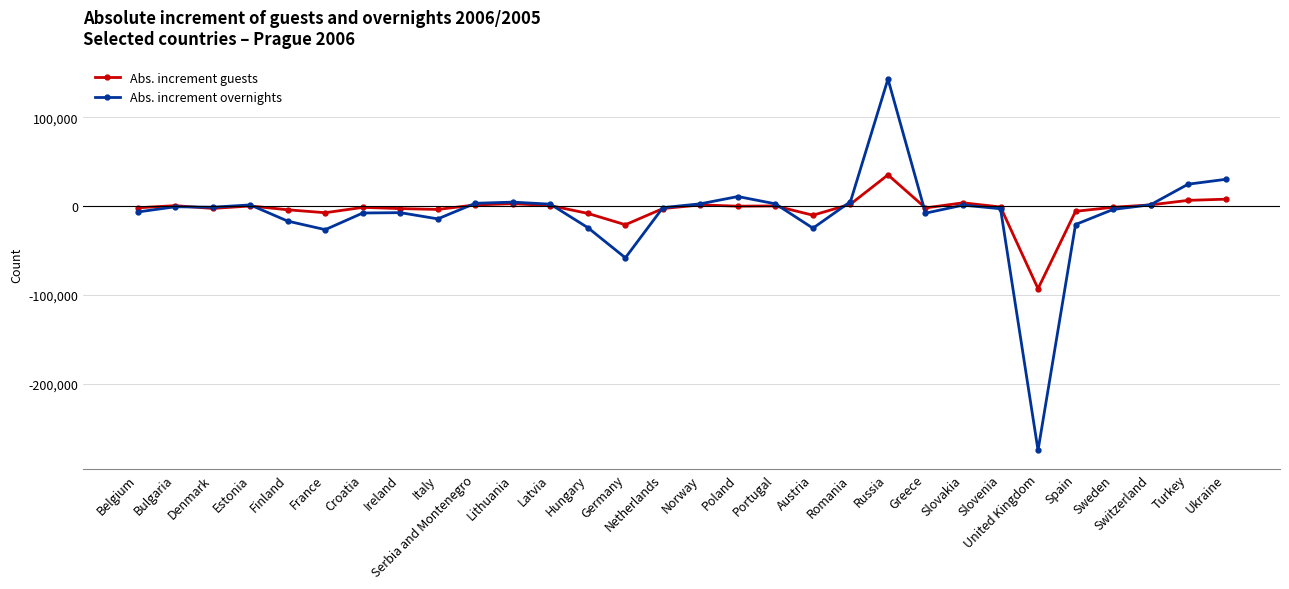

What are all the series names shown in the legend?

Abs. increment guests, Abs. increment overnights